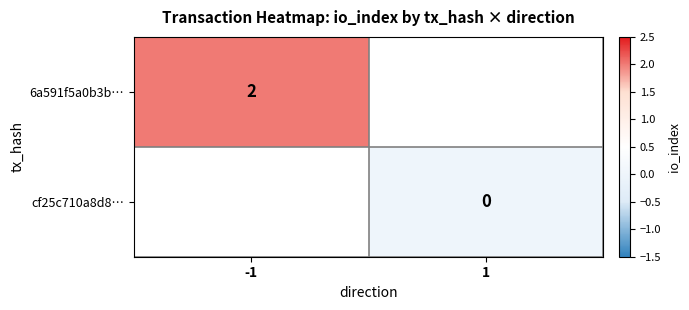

Is it true that 6a591f5a0b3b… equals 3 at -1?

False